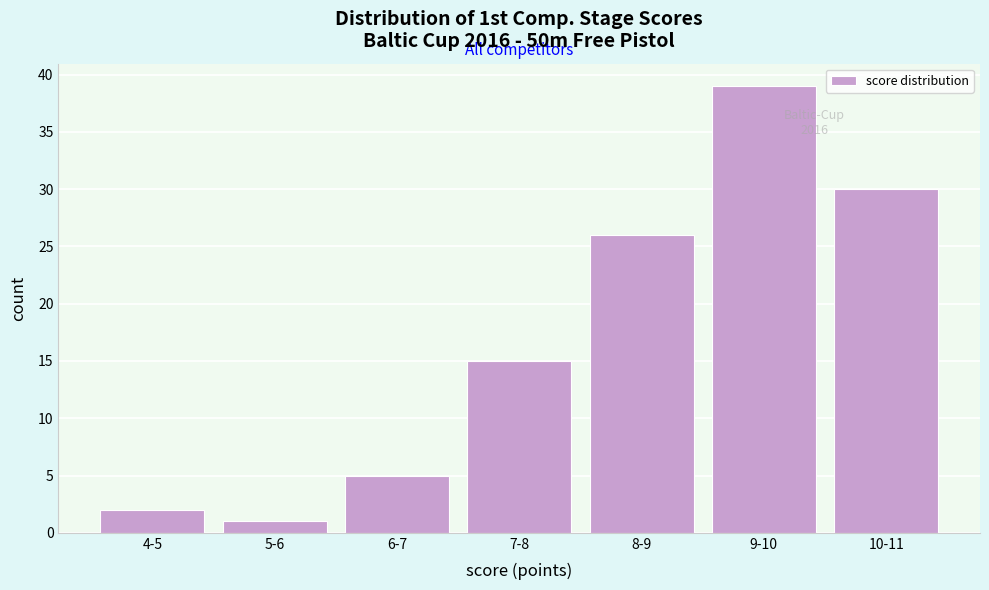

Reading left to right, extract all data points from this chart.

4-5=2	5-6=1	6-7=5	7-8=15	8-9=26	9-10=39	10-11=30